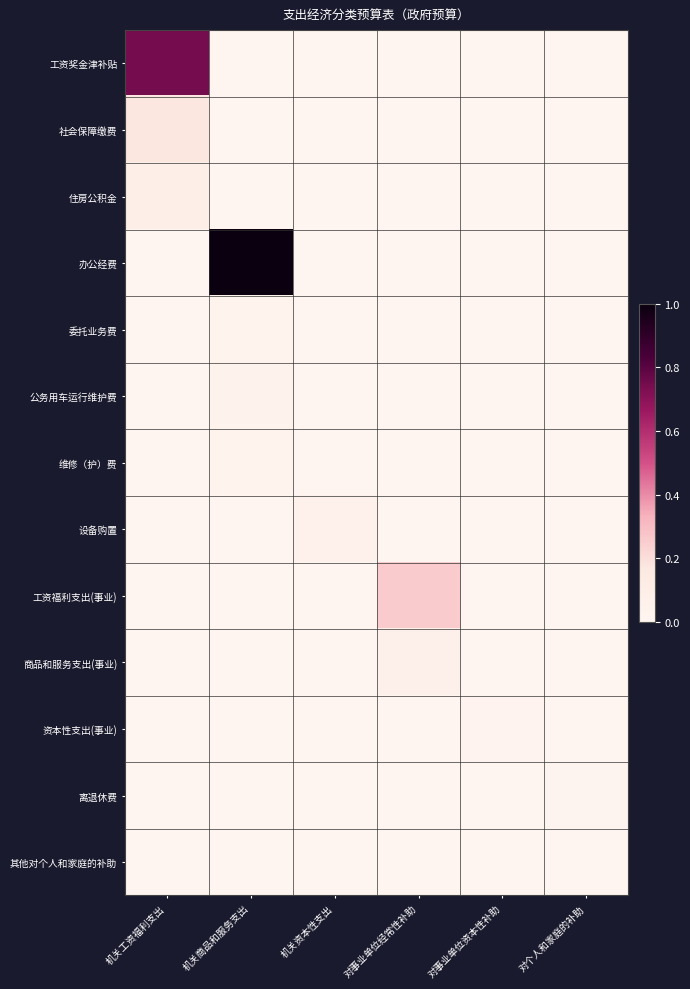

Reading left to right, transcribe all the data shown in this chart.

工资奖金津补贴: 机关工资福利支出=0.7	机关商品和服务支出=0.0	机关资本性支出=0.0	对事业单位经常性补助=0.0	对事业单位资本性补助=0.0	对个人和家庭的补助=0.0
社会保障缴费: 机关工资福利支出=0.2	机关商品和服务支出=0.0	机关资本性支出=0.0	对事业单位经常性补助=0.0	对事业单位资本性补助=0.0	对个人和家庭的补助=0.0
住房公积金: 机关工资福利支出=0.1	机关商品和服务支出=0.0	机关资本性支出=0.0	对事业单位经常性补助=0.0	对事业单位资本性补助=0.0	对个人和家庭的补助=0.0
办公经费: 机关工资福利支出=0.0	机关商品和服务支出=1.0	机关资本性支出=0.0	对事业单位经常性补助=0.0	对事业单位资本性补助=0.0	对个人和家庭的补助=0.0
委托业务费: 机关工资福利支出=0.0	机关商品和服务支出=0.0	机关资本性支出=0.0	对事业单位经常性补助=0.0	对事业单位资本性补助=0.0	对个人和家庭的补助=0.0
公务用车运行维护费: 机关工资福利支出=0.0	机关商品和服务支出=0.0	机关资本性支出=0.0	对事业单位经常性补助=0.0	对事业单位资本性补助=0.0	对个人和家庭的补助=0.0
维修（护）费: 机关工资福利支出=0.0	机关商品和服务支出=0.0	机关资本性支出=0.0	对事业单位经常性补助=0.0	对事业单位资本性补助=0.0	对个人和家庭的补助=0.0
设备购置: 机关工资福利支出=0.0	机关商品和服务支出=0.0	机关资本性支出=0.0	对事业单位经常性补助=0.0	对事业单位资本性补助=0.0	对个人和家庭的补助=0.0
工资福利支出(事业): 机关工资福利支出=0.0	机关商品和服务支出=0.0	机关资本性支出=0.0	对事业单位经常性补助=0.3	对事业单位资本性补助=0.0	对个人和家庭的补助=0.0
商品和服务支出(事业): 机关工资福利支出=0.0	机关商品和服务支出=0.0	机关资本性支出=0.0	对事业单位经常性补助=0.1	对事业单位资本性补助=0.0	对个人和家庭的补助=0.0
资本性支出(事业): 机关工资福利支出=0.0	机关商品和服务支出=0.0	机关资本性支出=0.0	对事业单位经常性补助=0.0	对事业单位资本性补助=0.0	对个人和家庭的补助=0.0
离退休费: 机关工资福利支出=0.0	机关商品和服务支出=0.0	机关资本性支出=0.0	对事业单位经常性补助=0.0	对事业单位资本性补助=0.0	对个人和家庭的补助=0.0
其他对个人和家庭的补助: 机关工资福利支出=0.0	机关商品和服务支出=0.0	机关资本性支出=0.0	对事业单位经常性补助=0.0	对事业单位资本性补助=0.0	对个人和家庭的补助=0.0